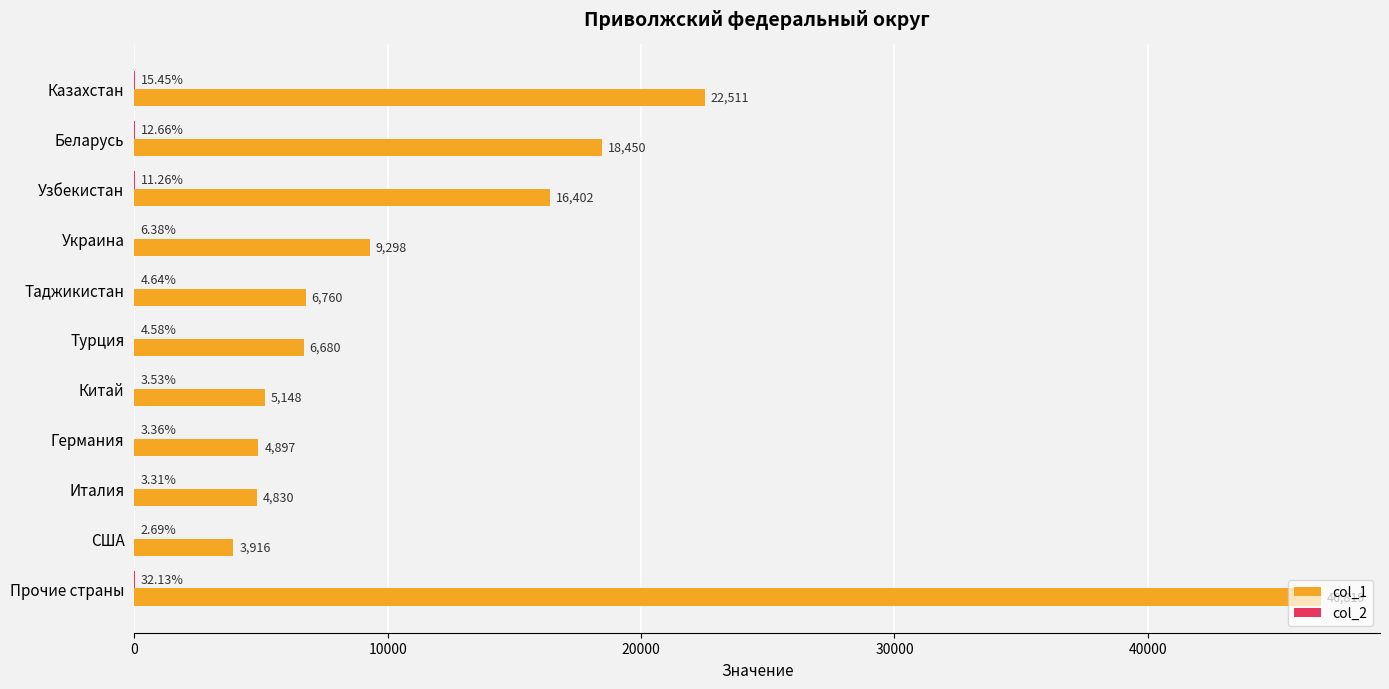

Which series changed the most between США and Прочие страны?

col_1